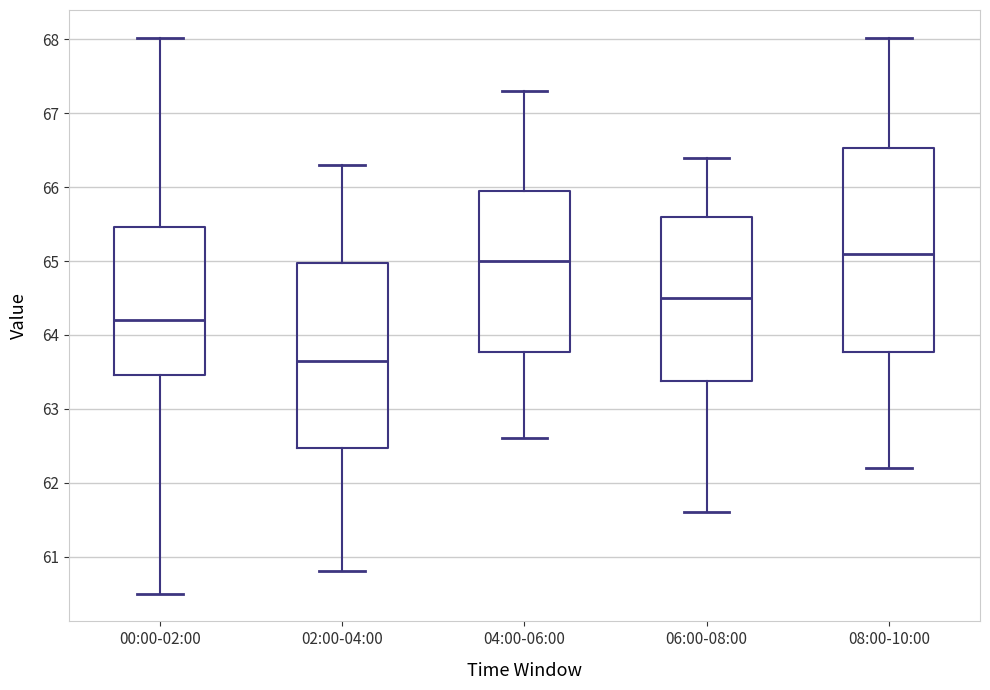

Which box is the tallest, from its lower edge to its upper edge?

08:00-10:00